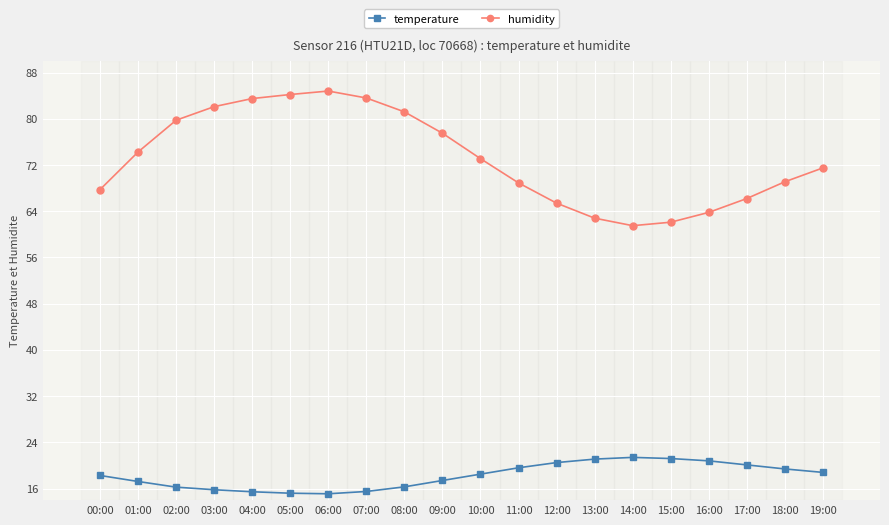

What is the sum of all humidity values?

1463.0